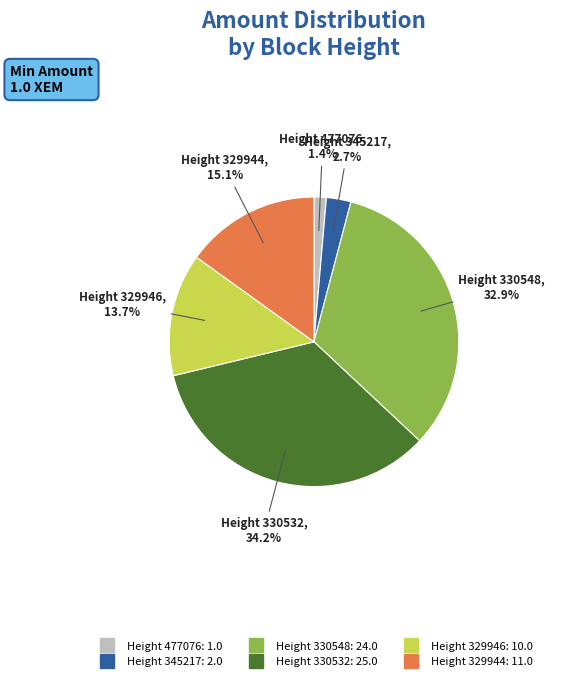

Is there any slice that represents more than half of the pie?

No